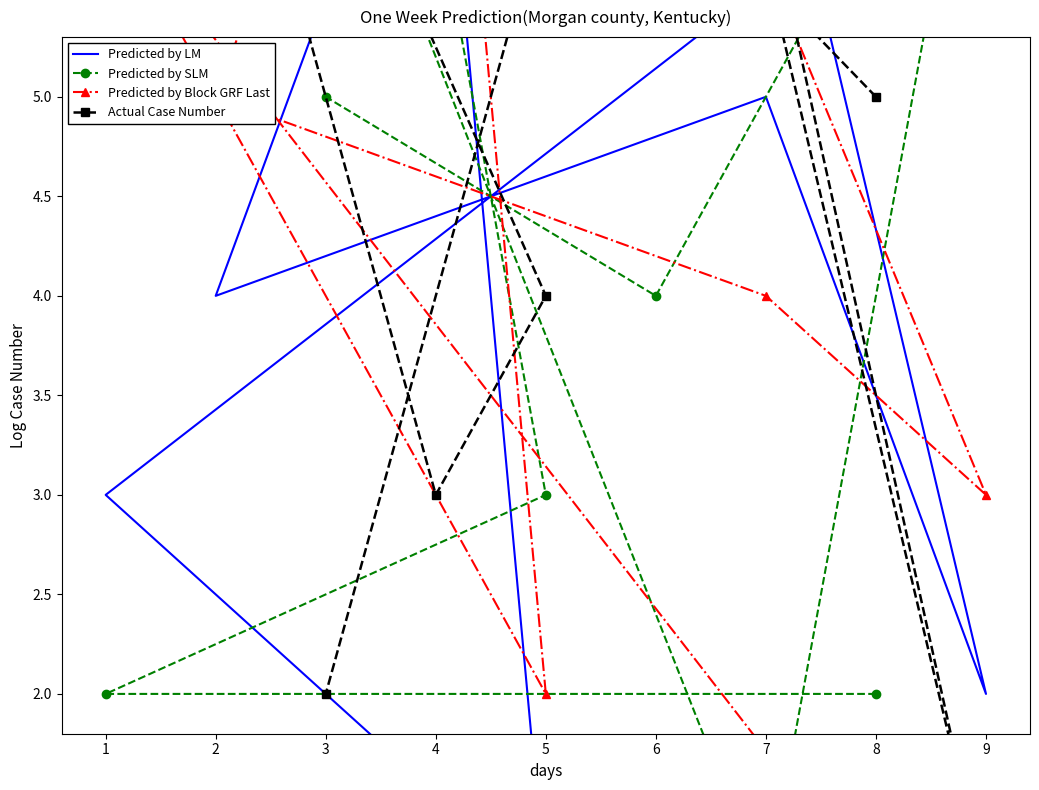

What is the minimum value for Predicted by Block GRF Last?

1